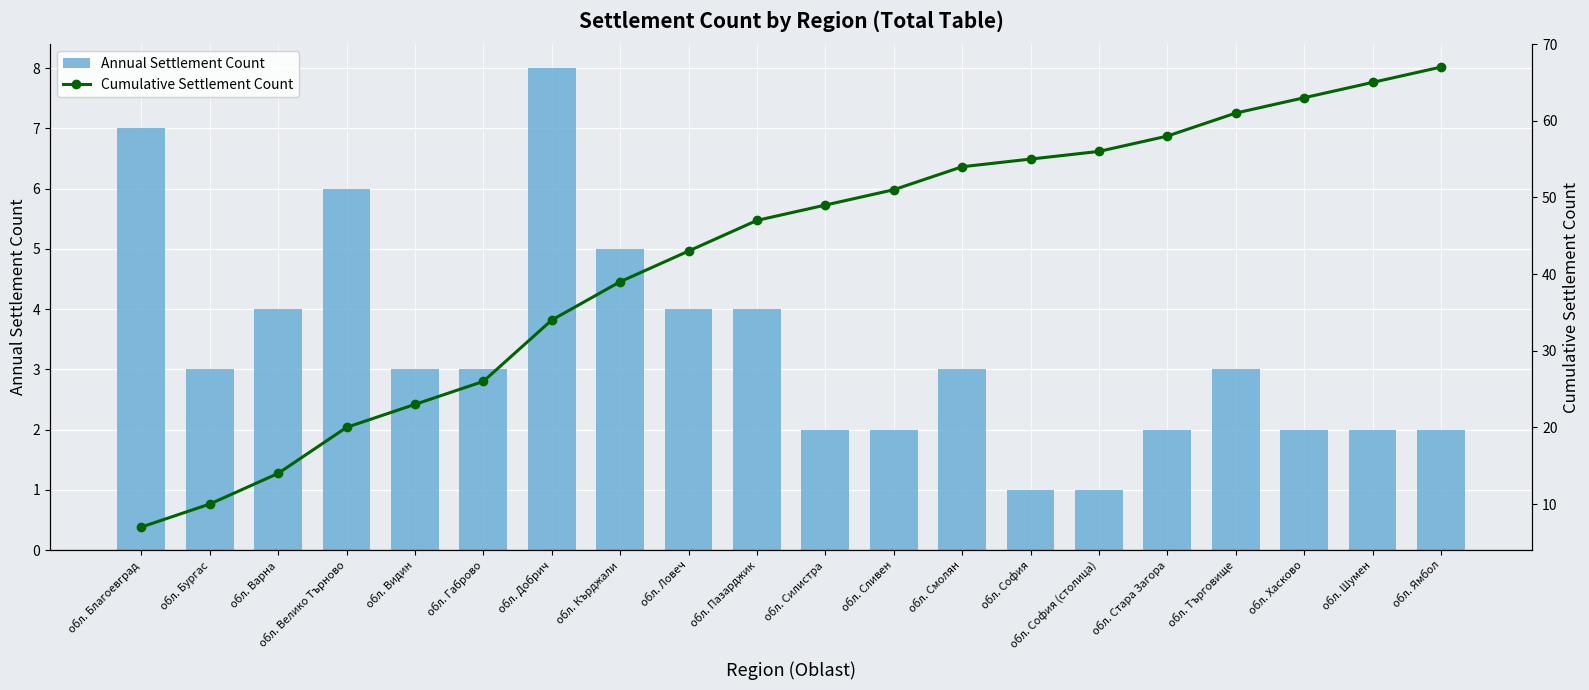

What is the total value across all series at обл. Шумен?

67